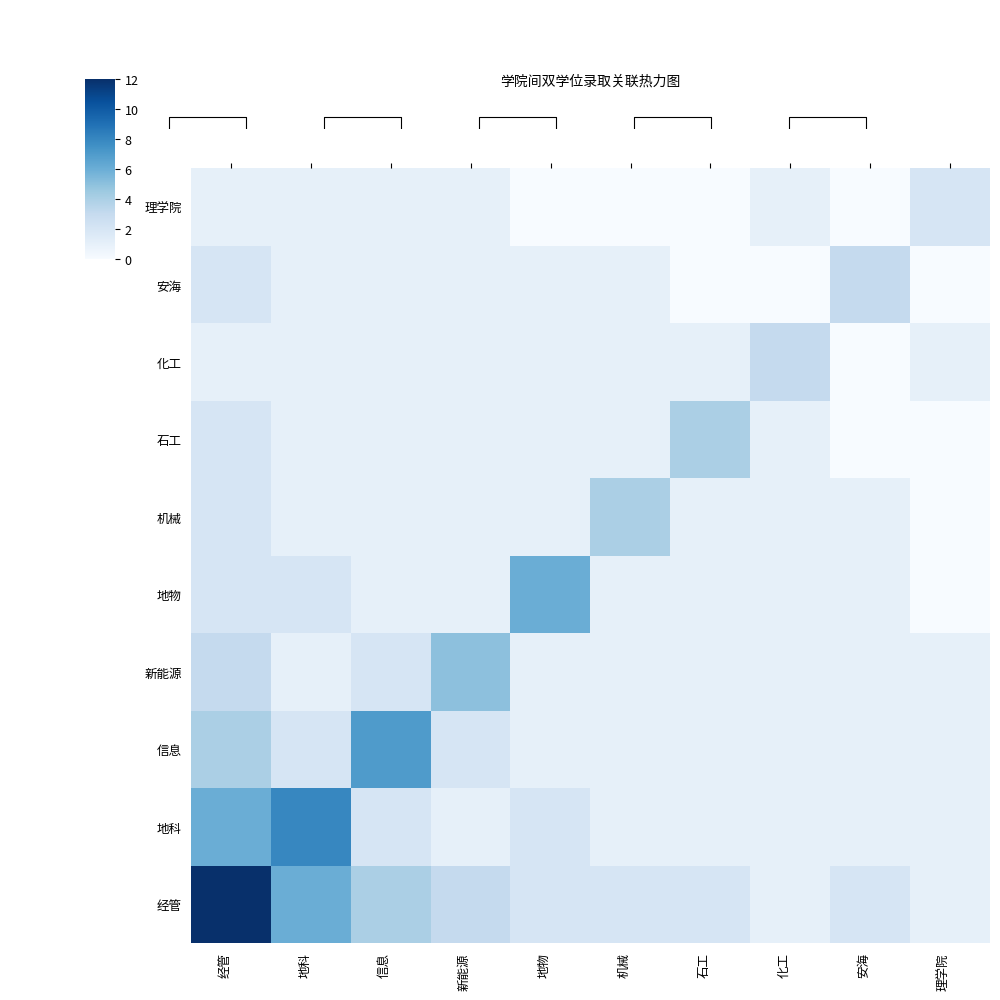

What is the total value across all series at 信息?

21